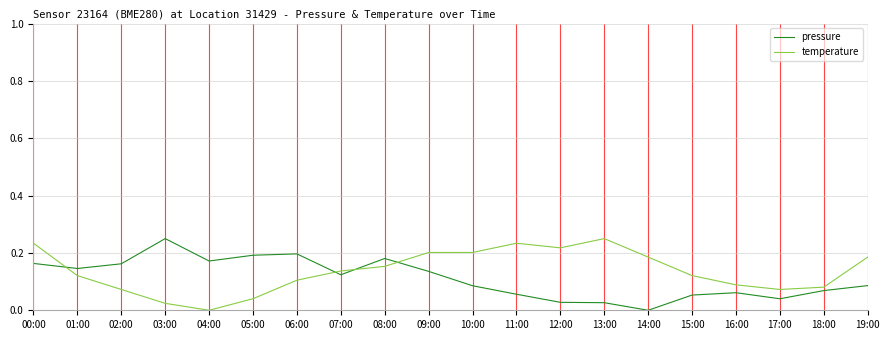

What position from the right is 17:00?

3